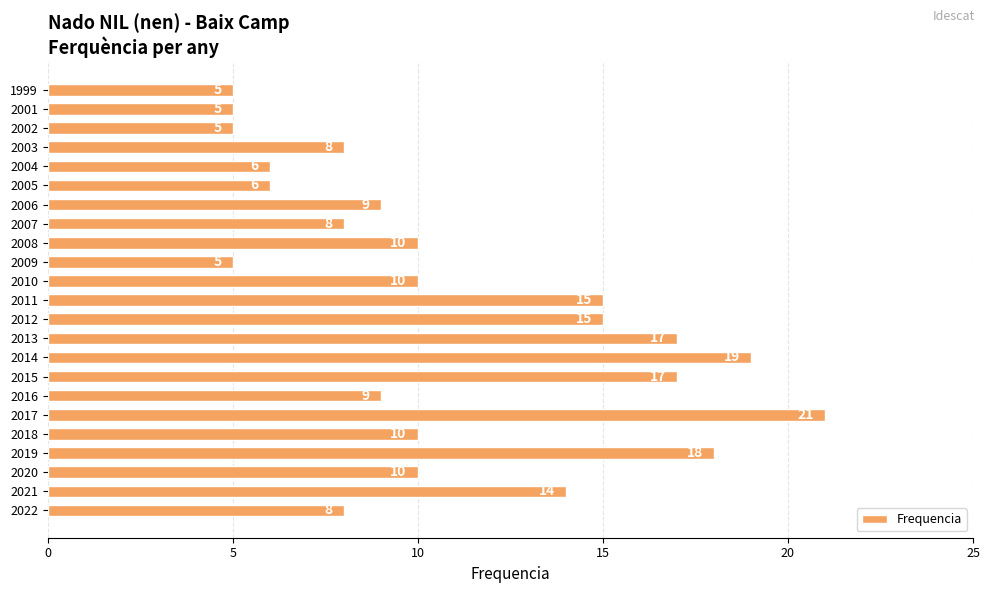

Approximately how many times larger is the value at 2010 compared to 2016?

1.1